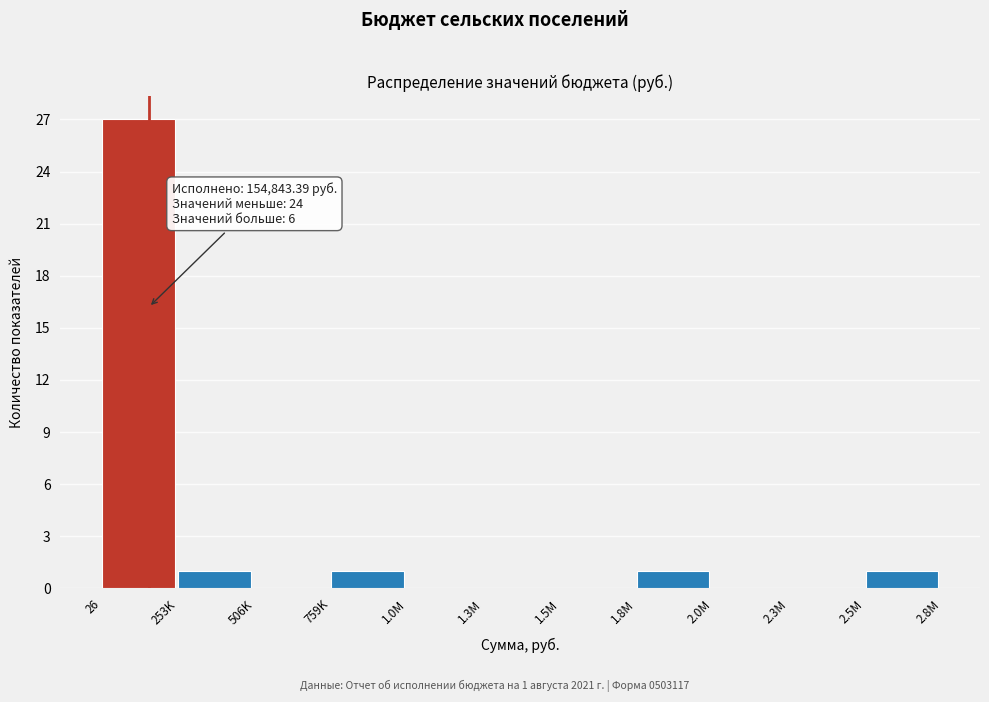

Reading left to right, extract all data points from this chart.

26=27	253K=1	506K=0	759K=1	1.0M=0	1.3M=0	1.5M=0	1.8M=1	2.0M=0	2.3M=0	2.5M=1